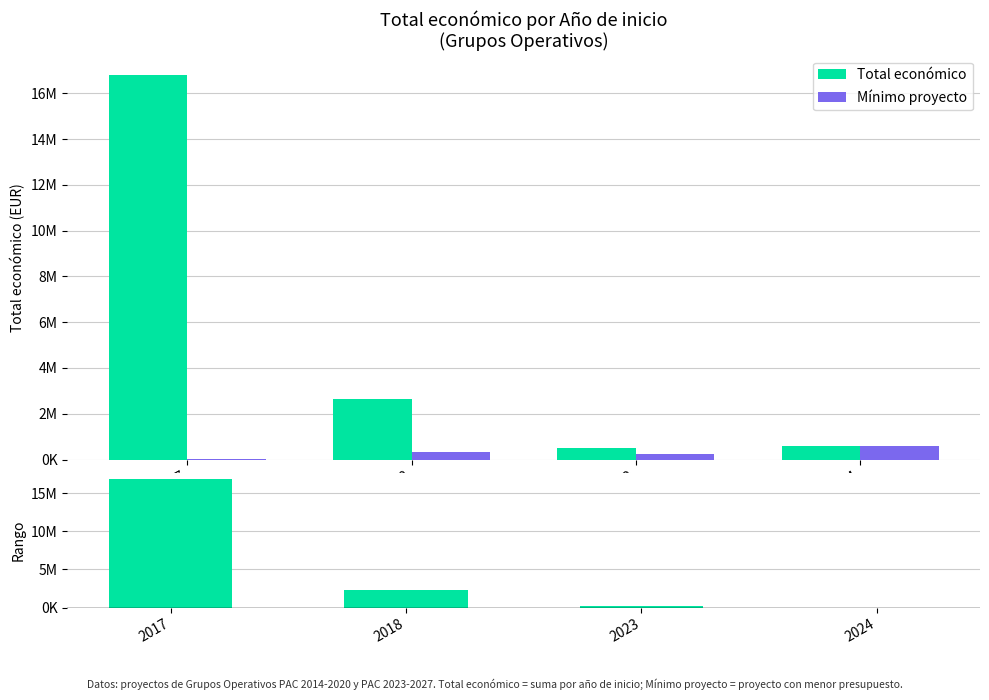

Which has a higher value, 2018 or 2023?

2018